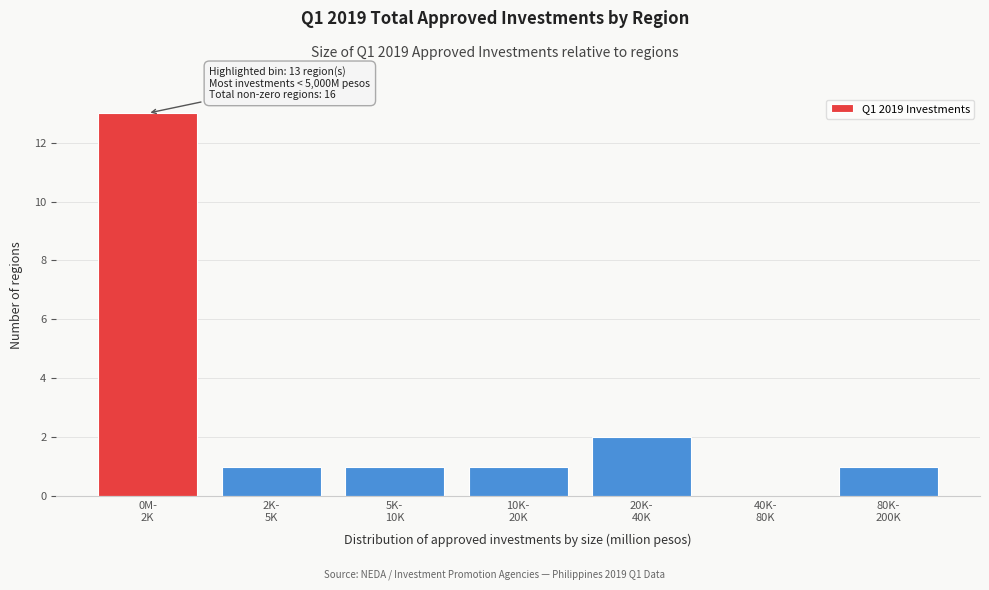

What is the maximum value shown in the chart?

13